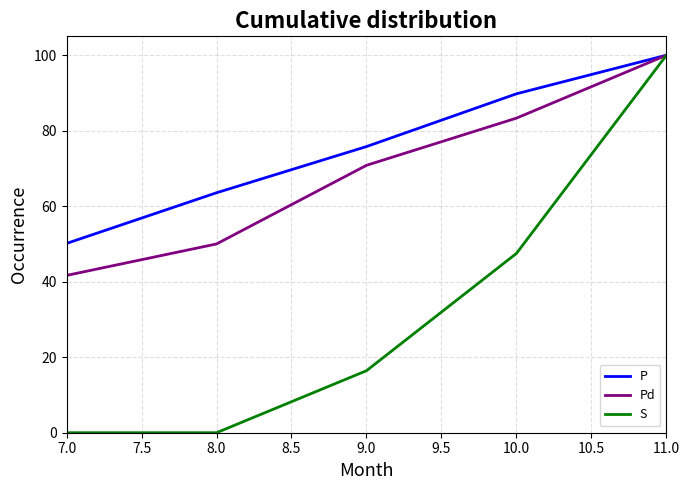

At which category is the sum across all series the highest?

11.0